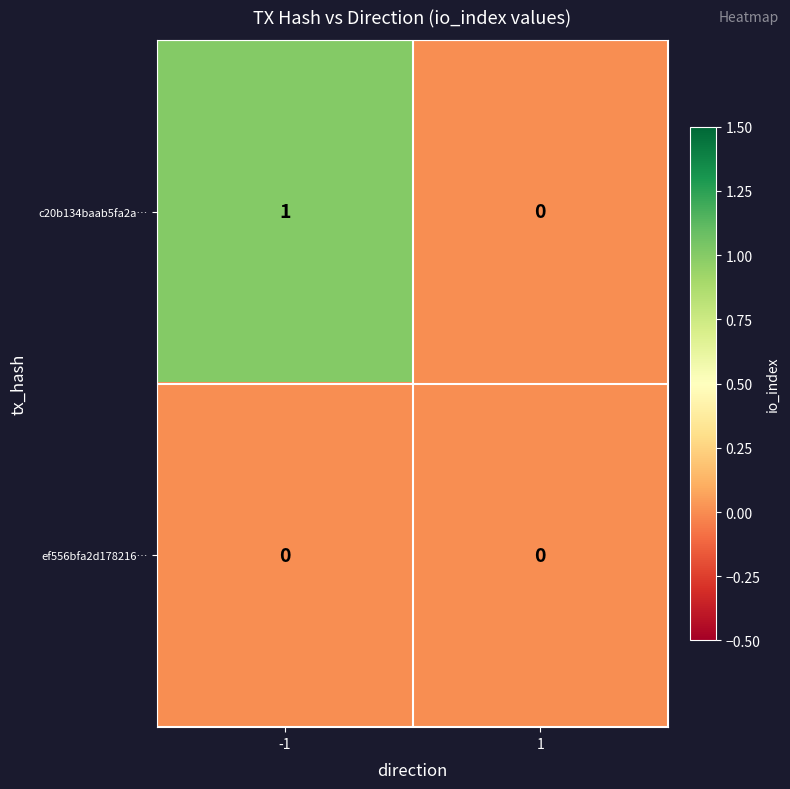

What is the maximum value shown in the chart?

1